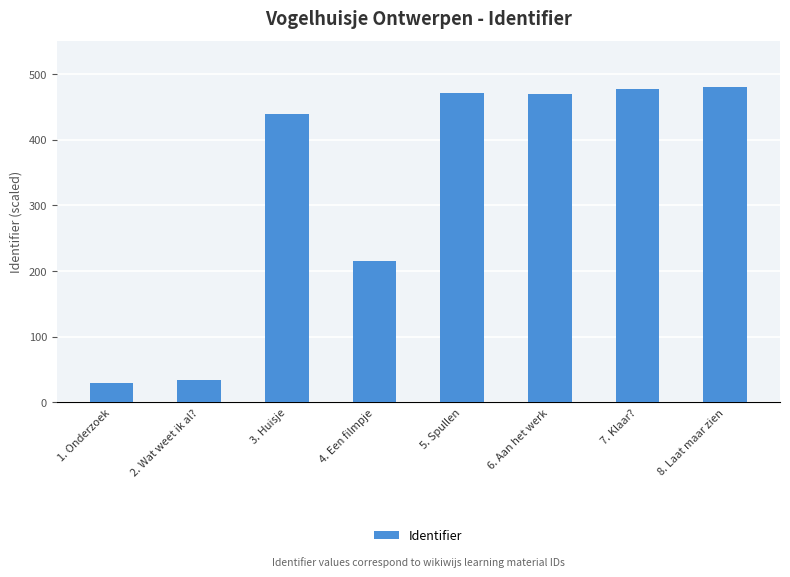

At which label is the value closest to 255?

4. Een filmpje